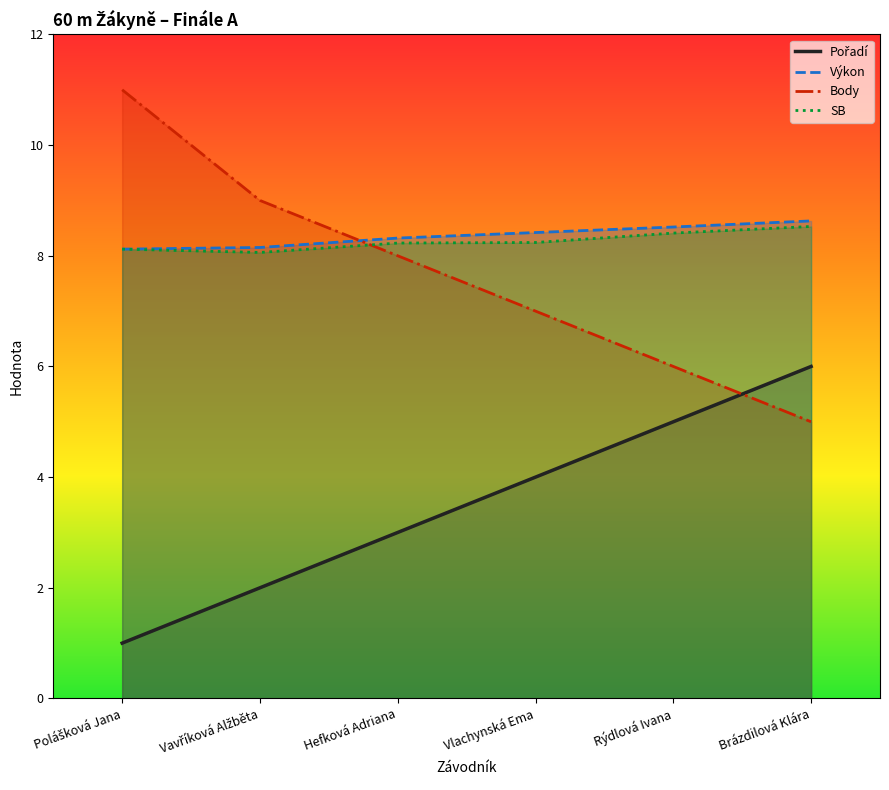

True or false: Výkon has more than 1 interior local peaks.

False